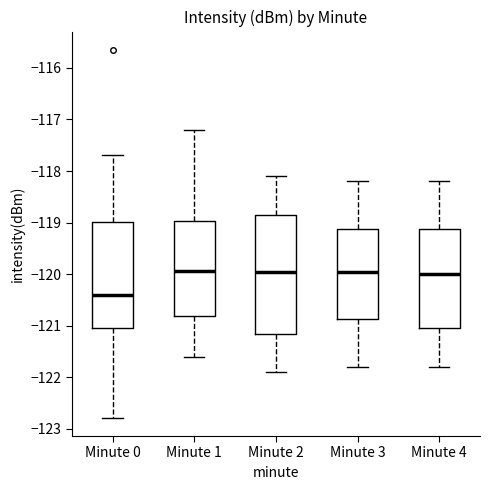

Comparing the boxes themselves (not the whiskers), which one is the tallest?

Minute 2